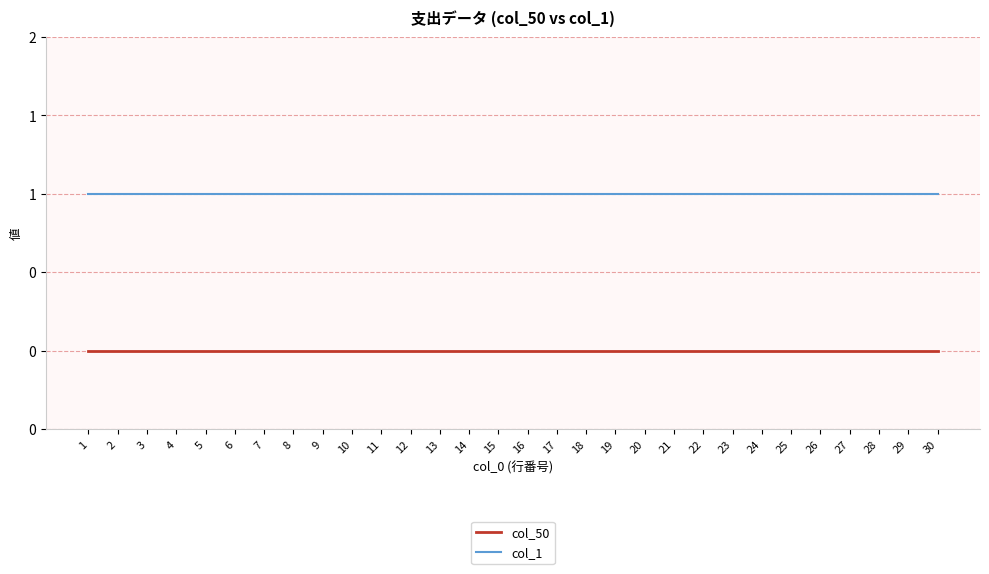

Which series has the largest range (max minus min)?

col_50